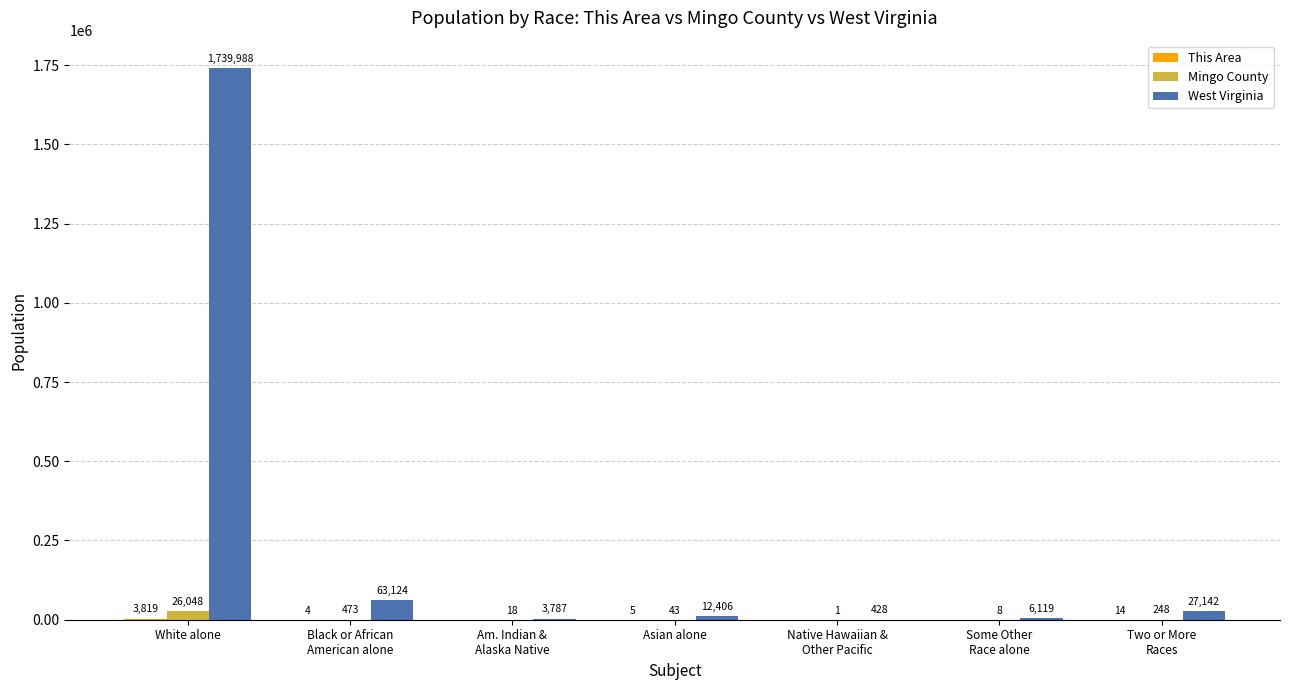

What is the greatest value displayed?

1739988